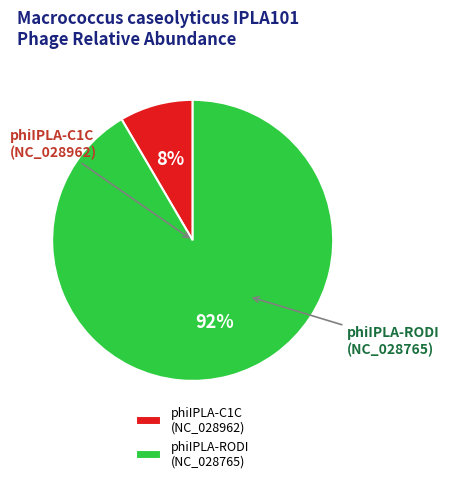

How many slices are in this pie chart?

2